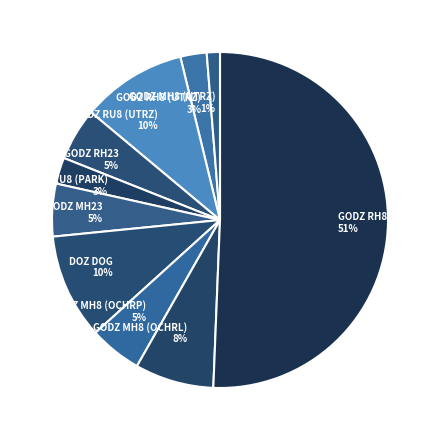

True or false: GODZ MH8 (UTRZ) accounts for 1% of the total.

True